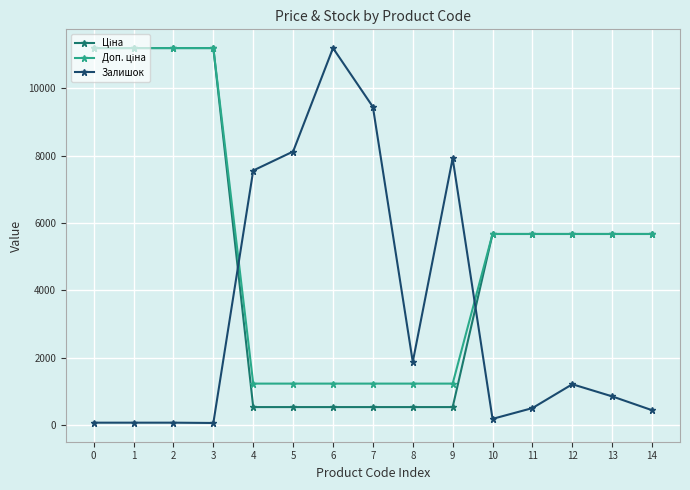

What is the difference between the maximum and minimum values in the Залишок series?

11120.6